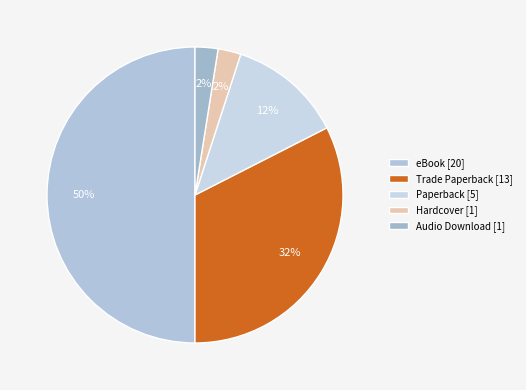

What portion of the pie excludes Audio Download?

97.5%